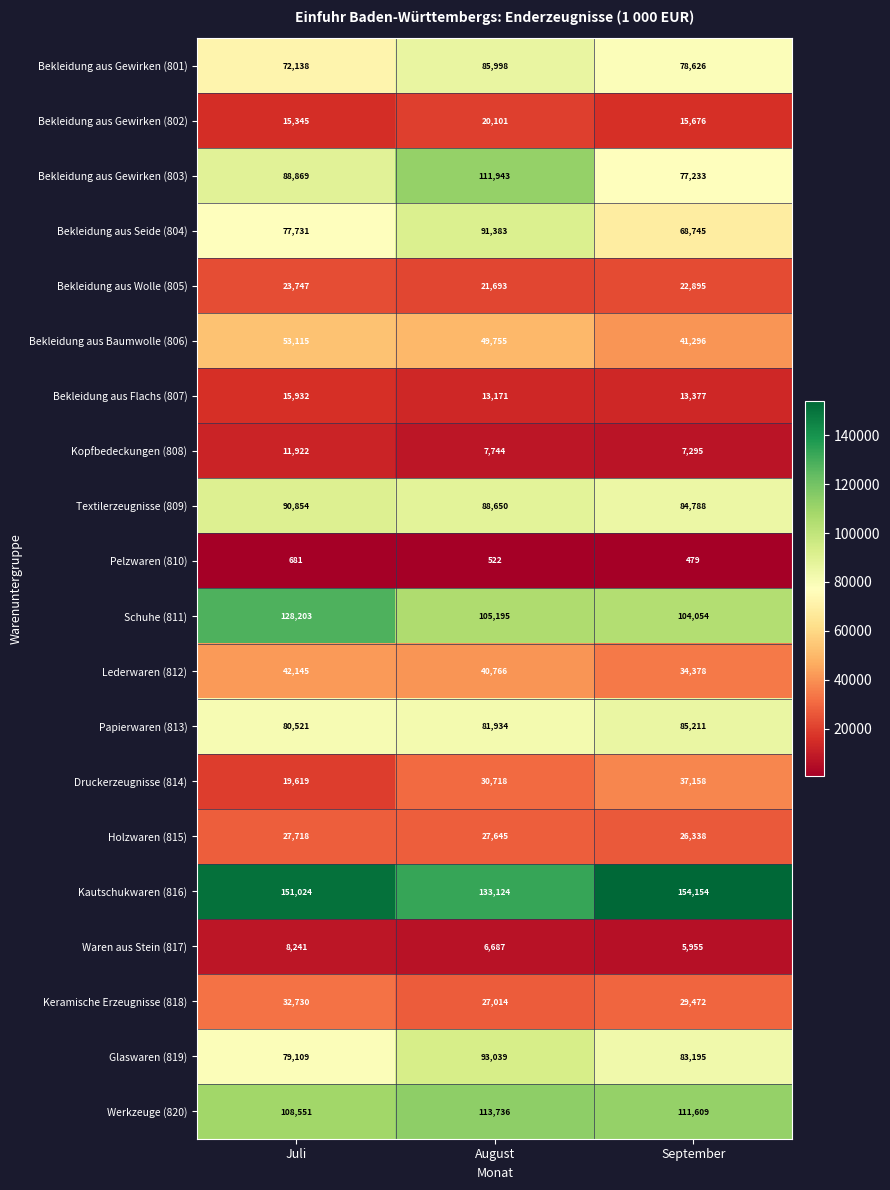

Which series has the largest total across all categories?

Kautschukwaren (816)